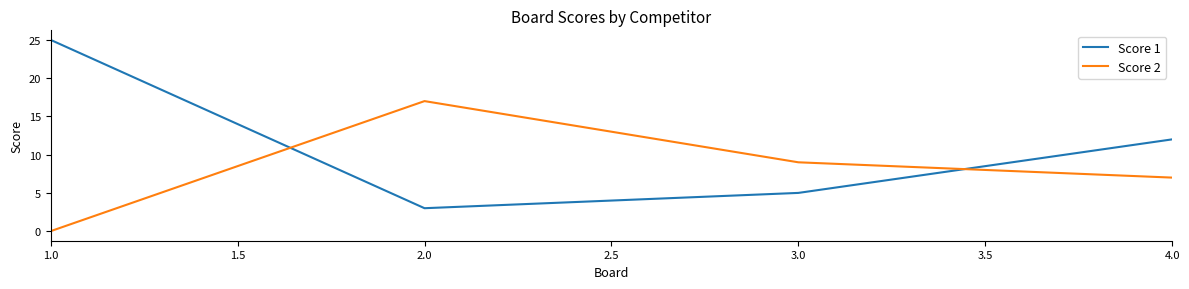

How many interior local valleys does the Score 1 series have?

1